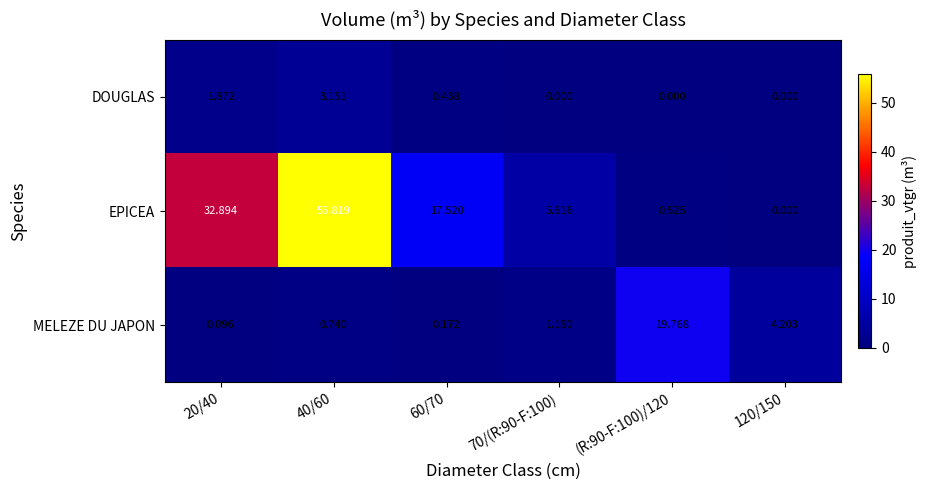

Which series changed the most between 40/60 and 120/150?

EPICEA